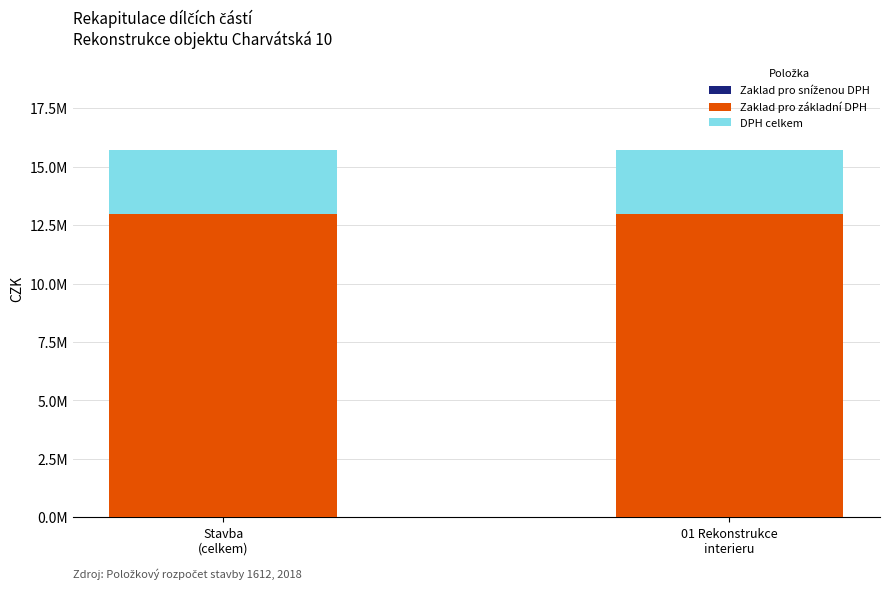

True or false: Zaklad pro základní DPH has a value of 17430481.2 at 01 Rekonstrukce
interieru.

False